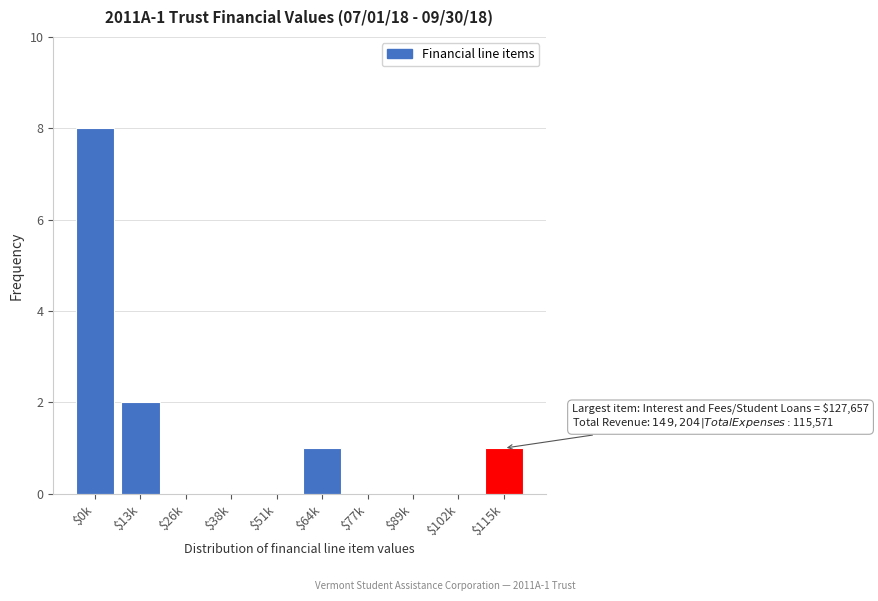

Which label corresponds to the largest value in the chart?

$0k